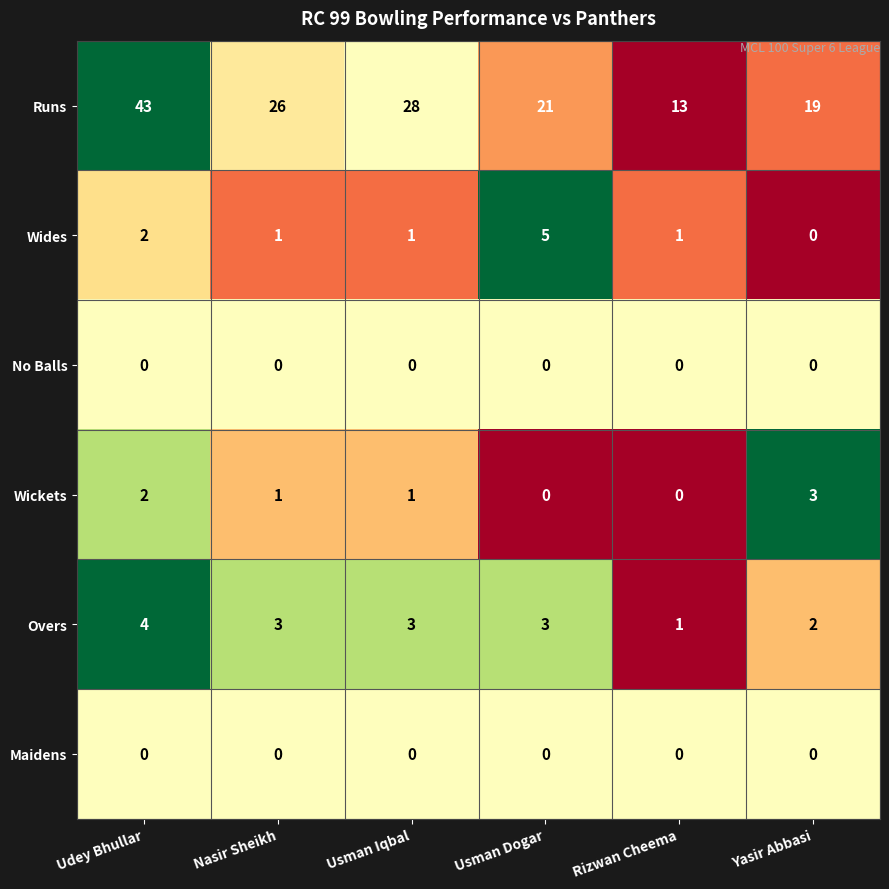

The Wides series shows 1 at Usman Iqbal. True or false?

True